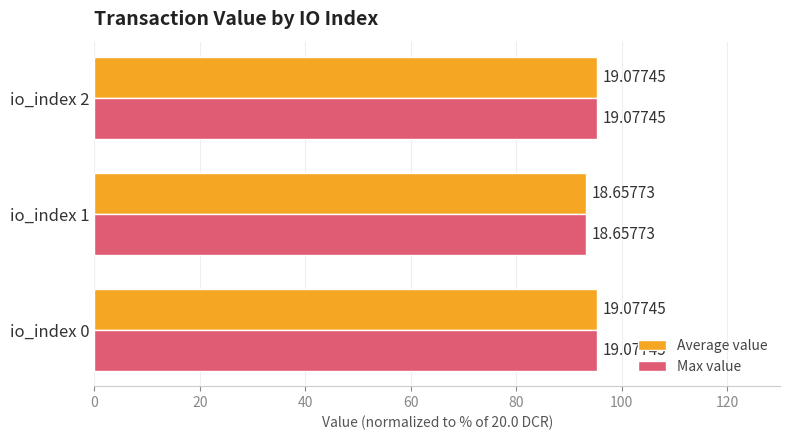

What are all the series names shown in the legend?

Average value, Max value